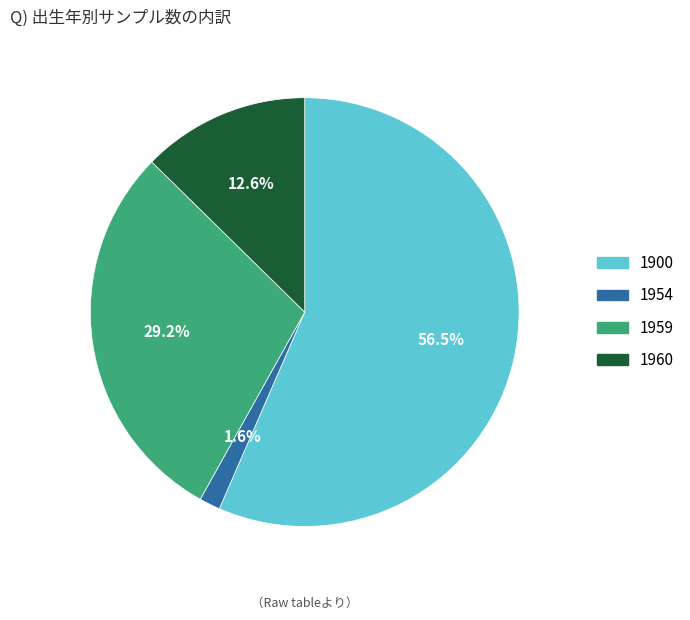

Does 1954 represent more than half of the total?

No